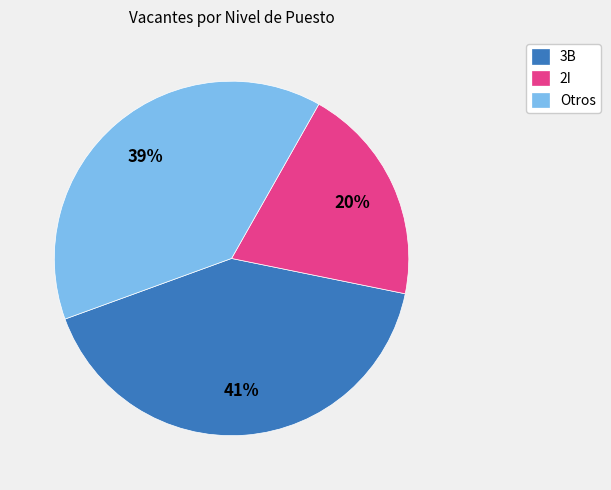

How many slices are in this pie chart?

3